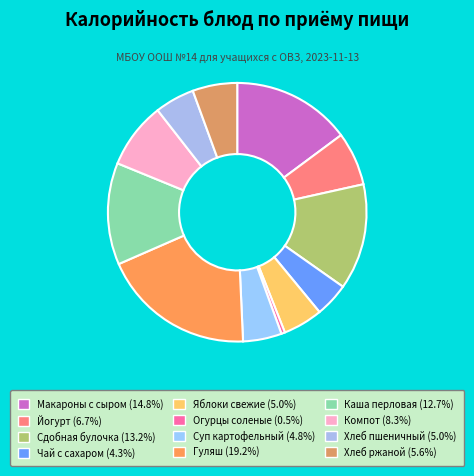

To the nearest percent, what is the difference between the largest and smallest slice percentages?

19%